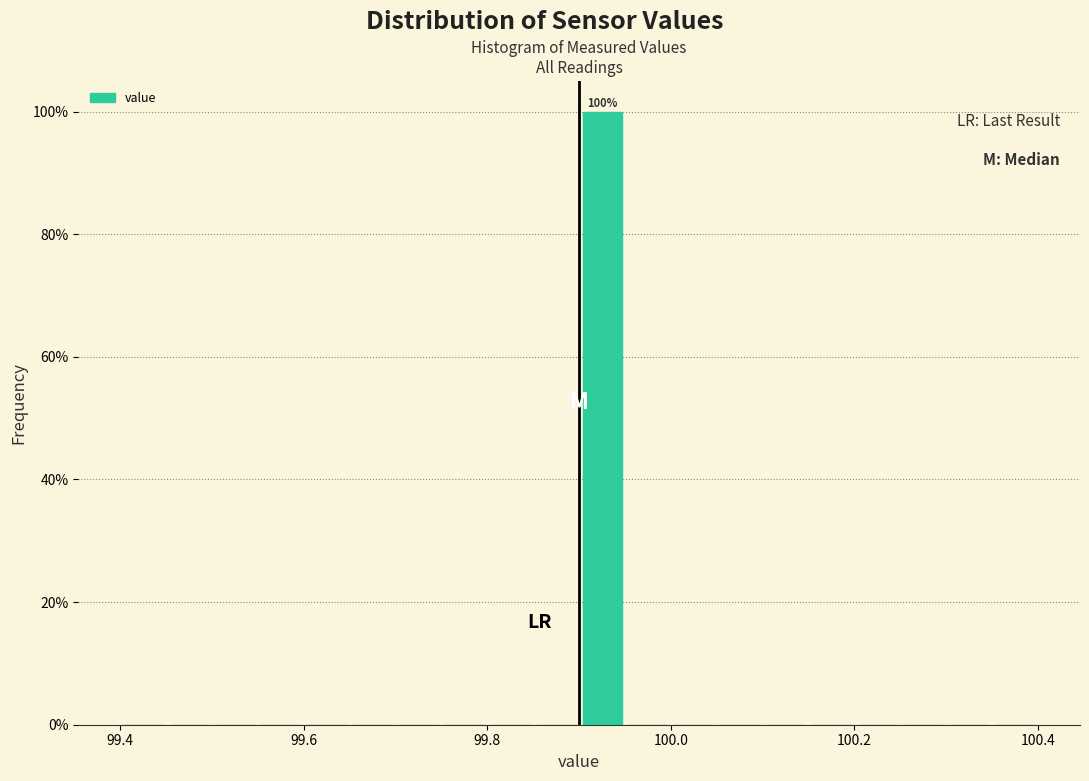

Around what value on the x-axis is the tallest bar? Give the approximate position of its centre, as read against the axis.

99.92